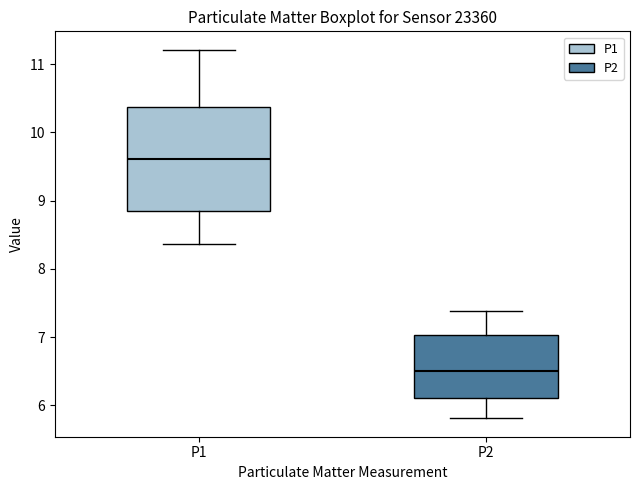

Which box is the tallest, from its lower edge to its upper edge?

P1